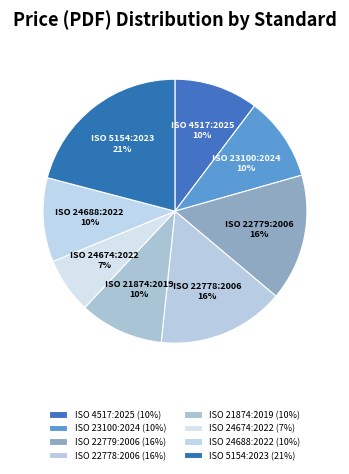

To the nearest percent, what is the average slice percentage?

12%